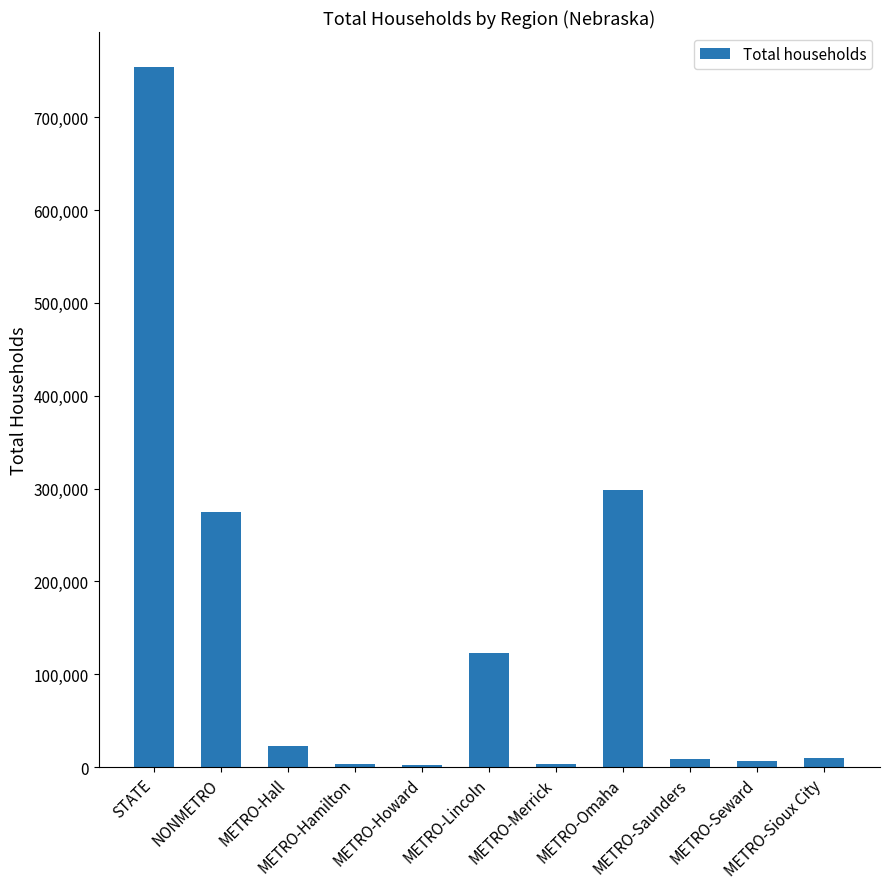

What is the change in value from STATE to METRO-Howard?

-751379